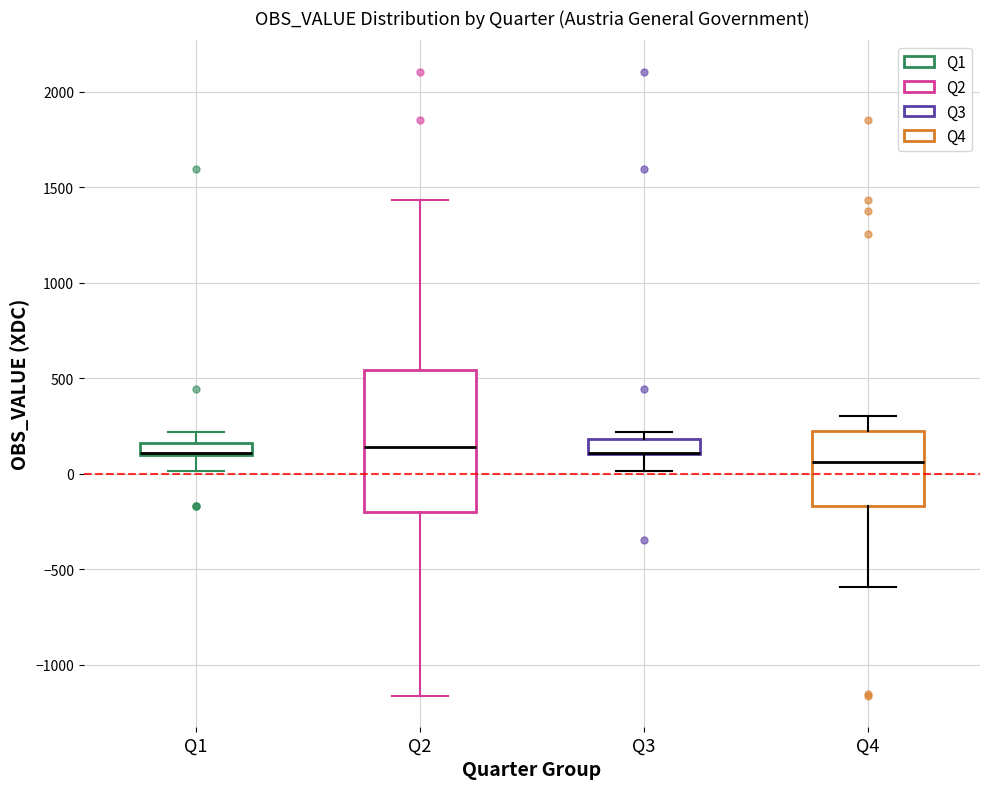

Comparing the boxes themselves (not the whiskers), which one is the tallest?

Q2